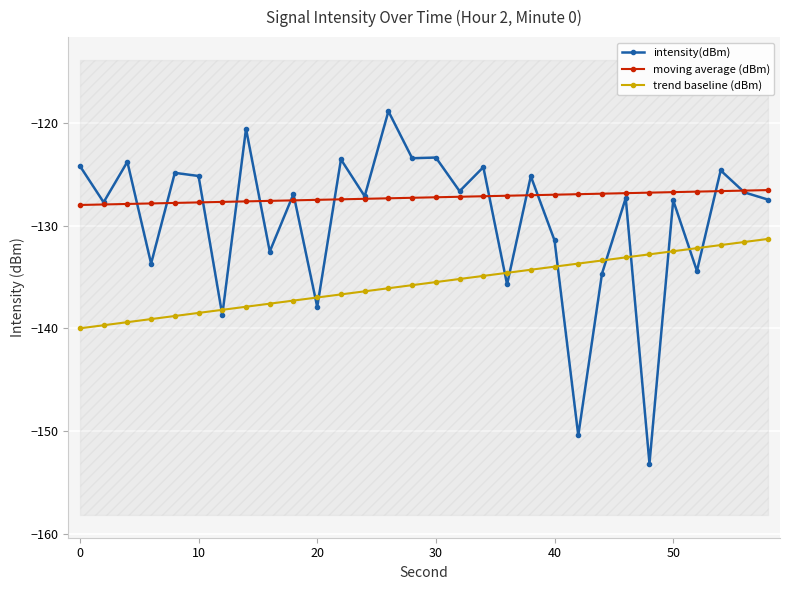

What is the value of the trend baseline (dBm) point at the 15th from the left?

-135.8